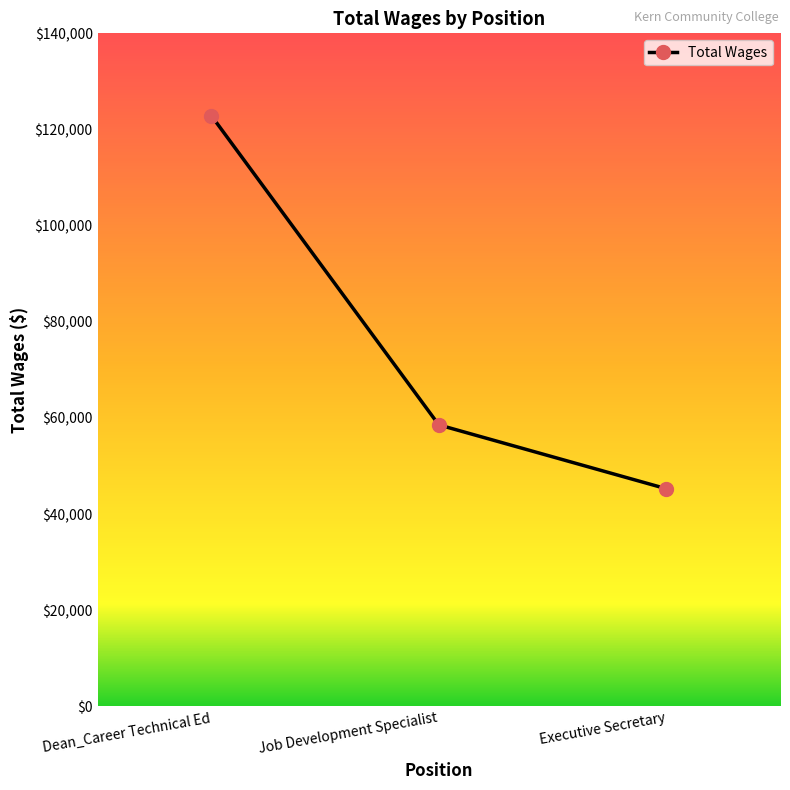

The chart shows a value of 61292 at Executive Secretary. True or false?

False